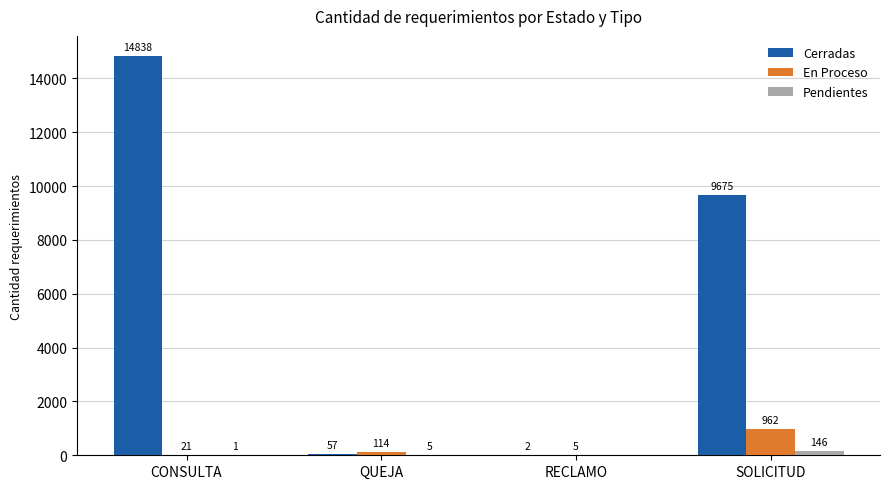

Where is Cerradas nearest to the value 7420?

SOLICITUD